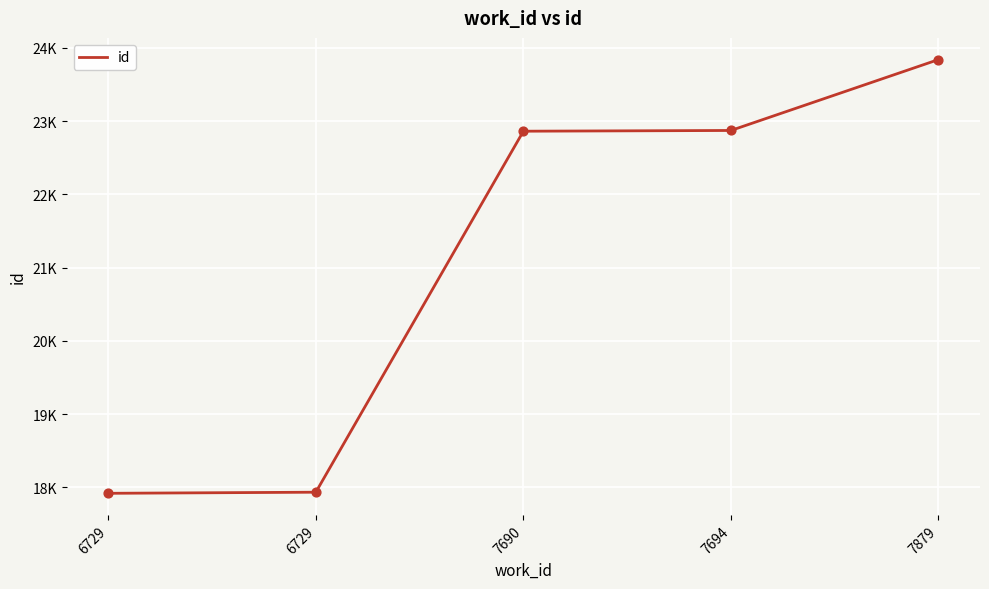

Approximately how many times larger is the value at 7879 compared to 7694?

1.0